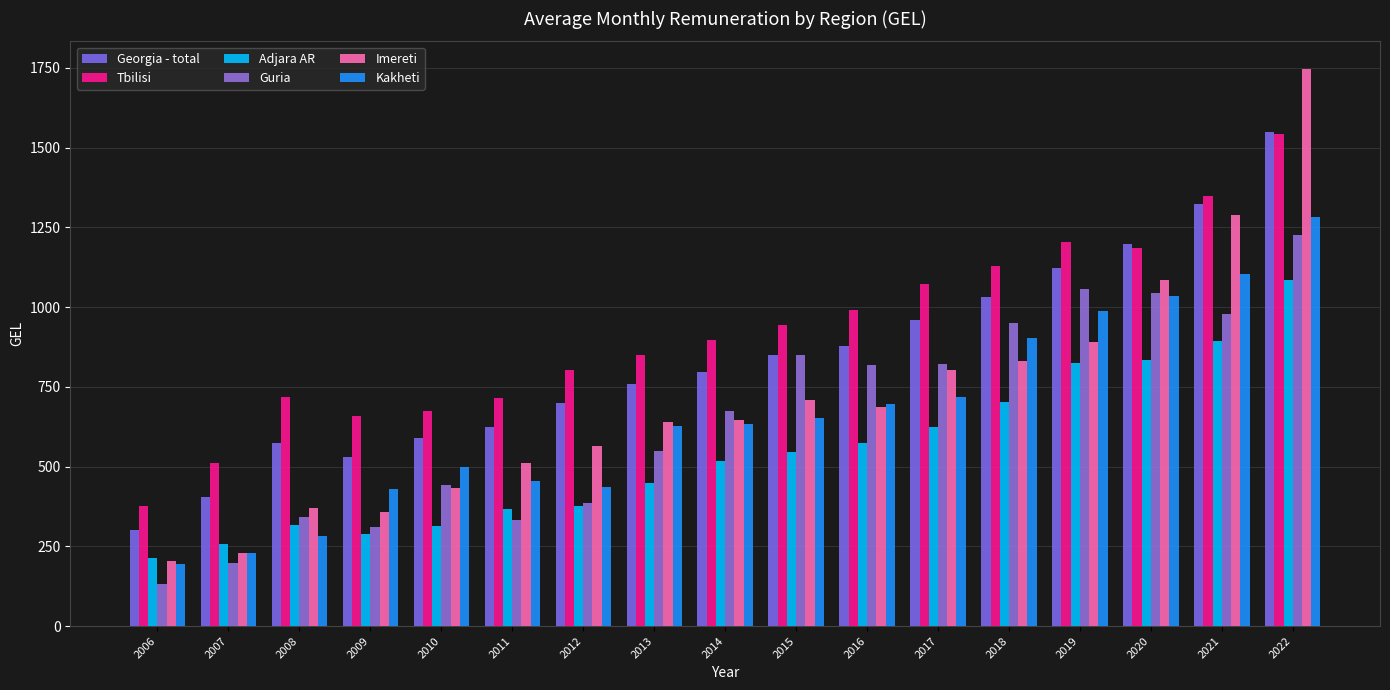

What is the total value across all series at 2010?

2950.9